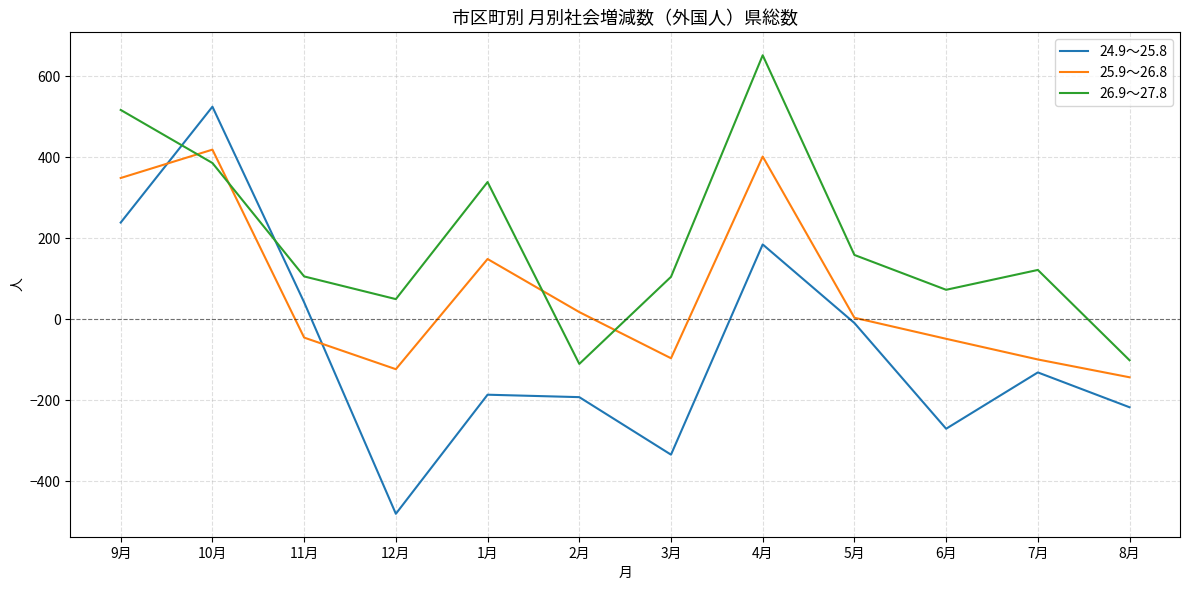

What value does the 24.9～25.8 series have at 8月, to the nearest 100?

-200